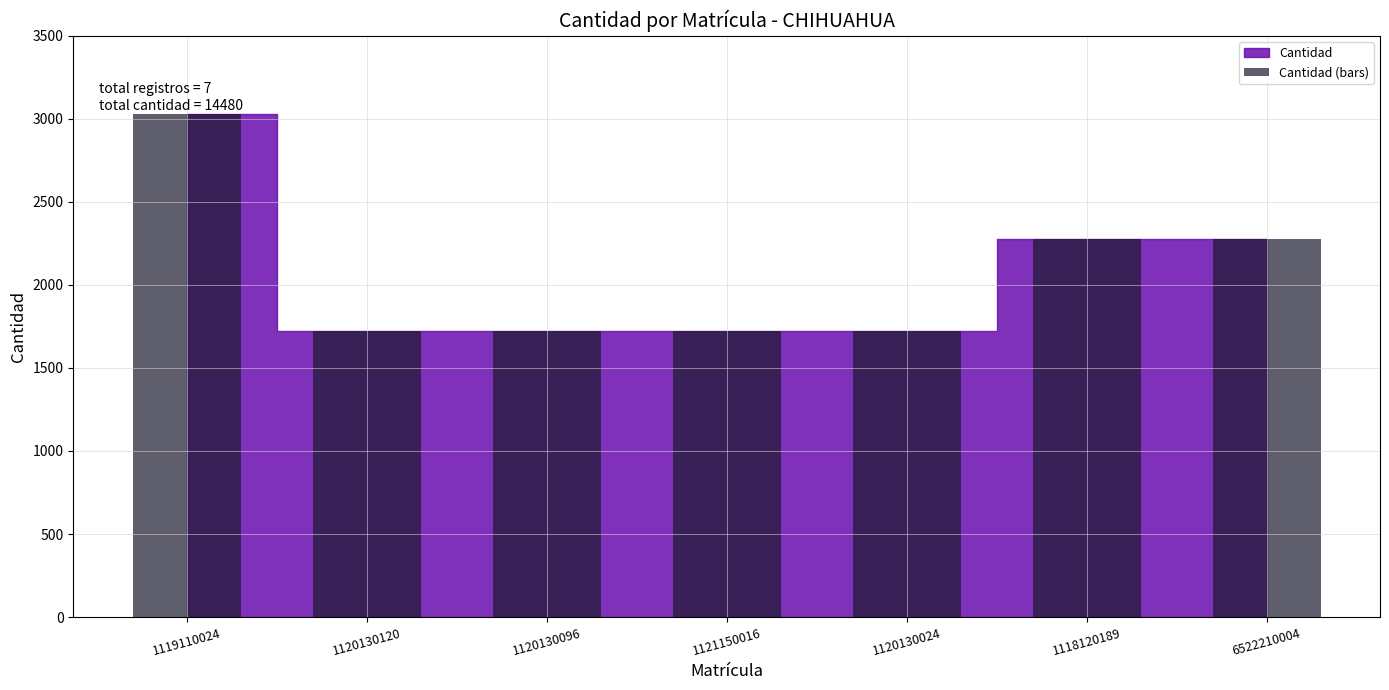

Is it true that the value at 1120130096 is 853?

False